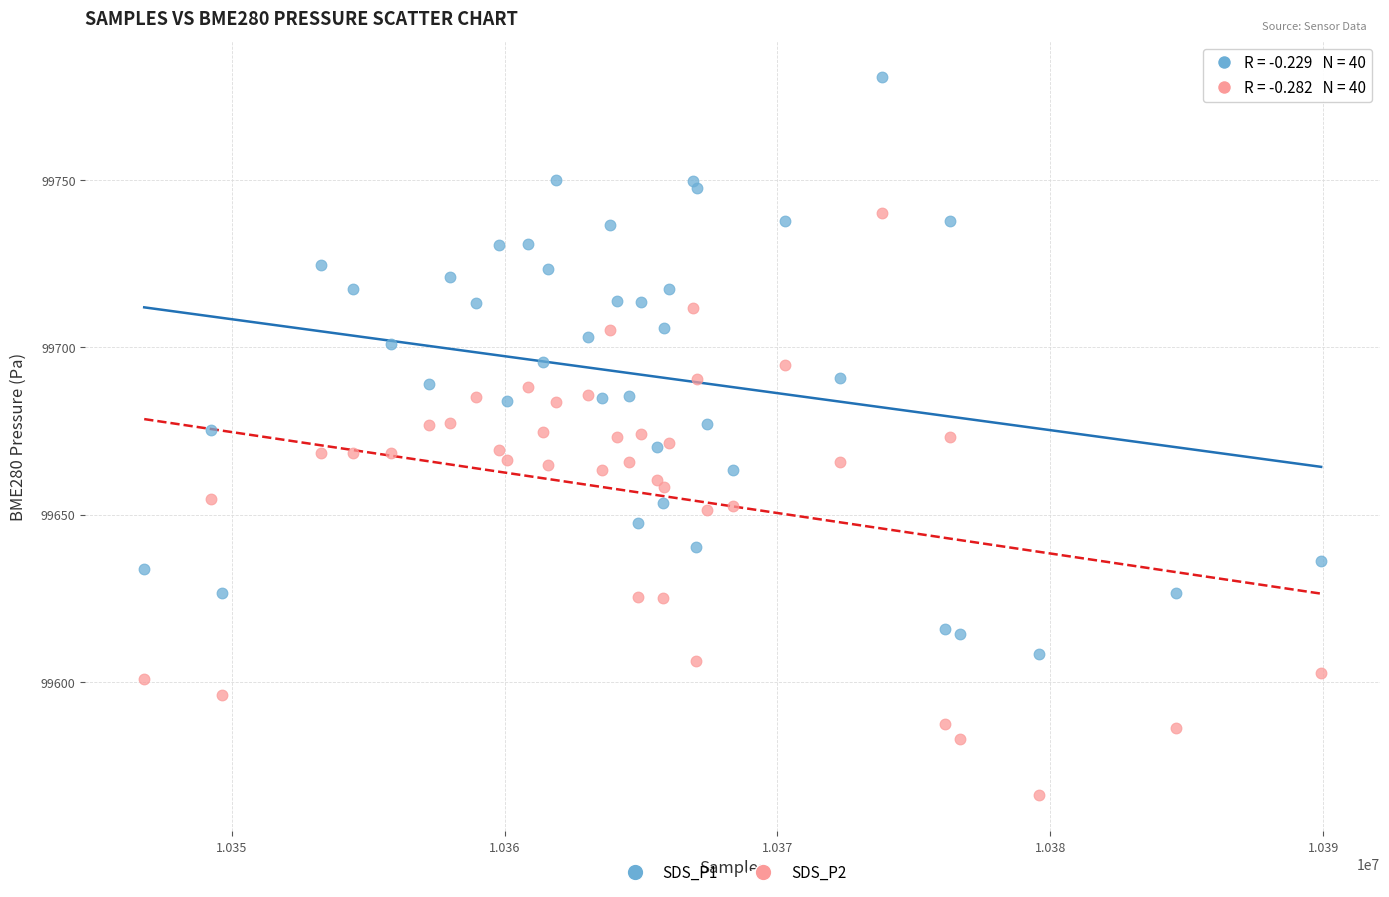

Which series has the widest spread of Y values?

SDS_P2